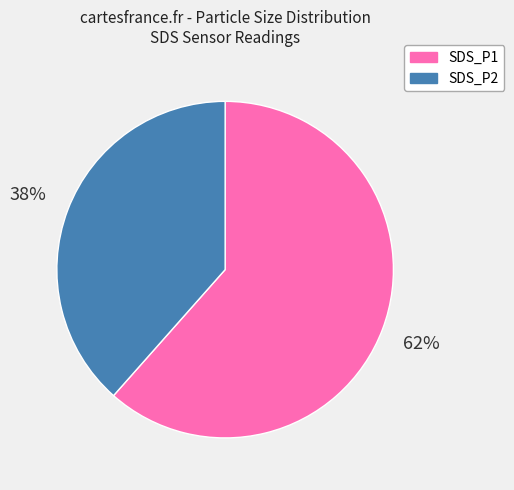

What is the largest slice in the pie chart?

SDS_P1